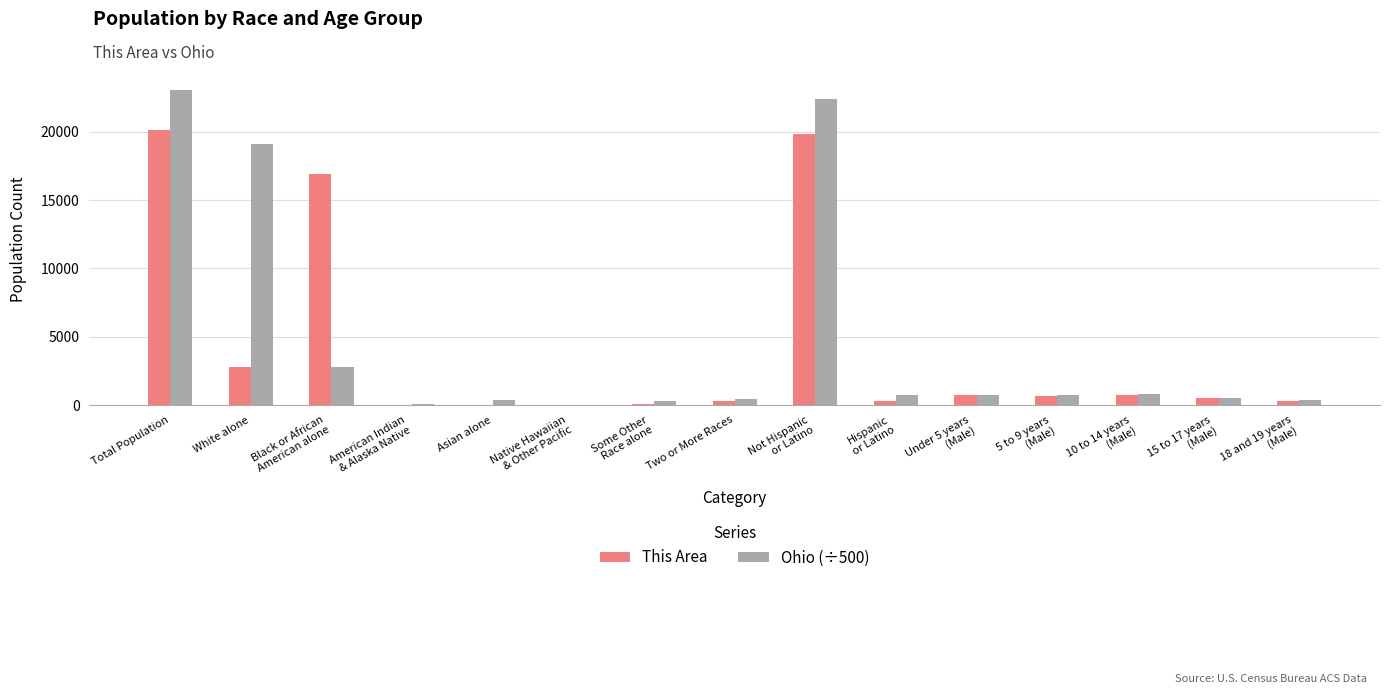

What is the sum of all This Area values?

63257.0